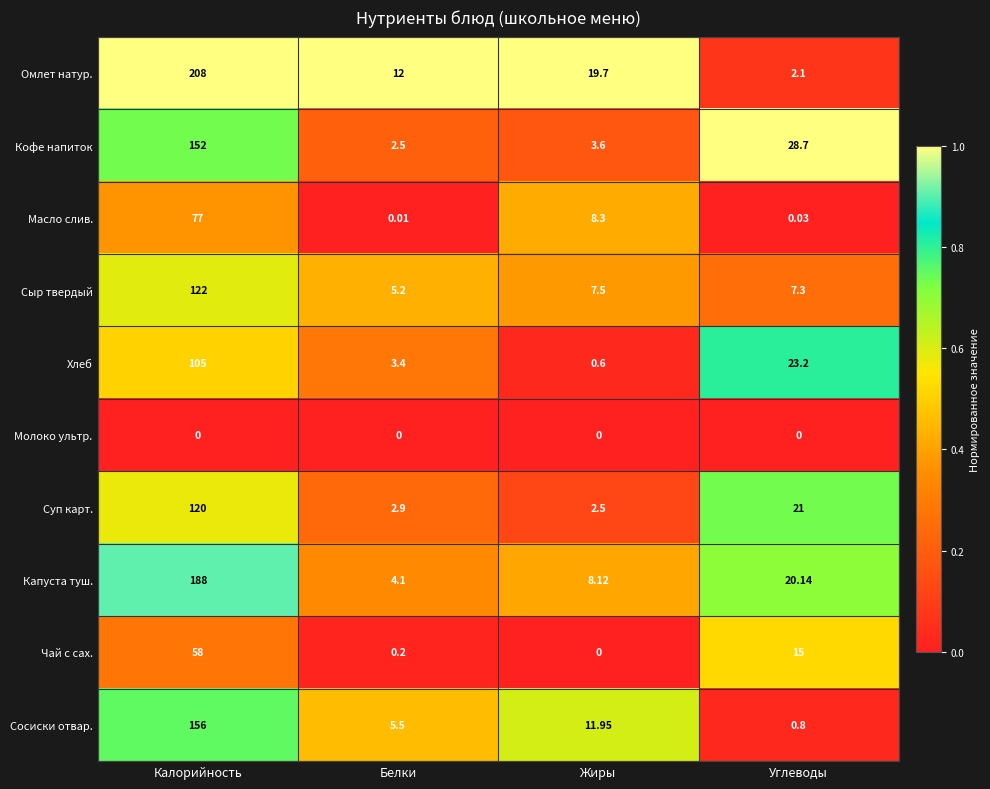

At which label does Кофе напиток reach its minimum?

Белки